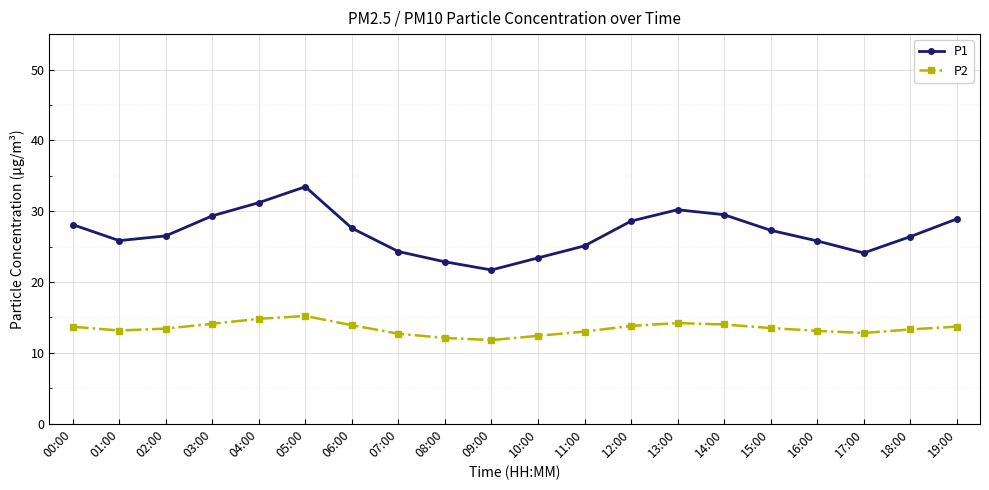

What is the sum of the P2 values at 17:00 and 12:00?

26.6